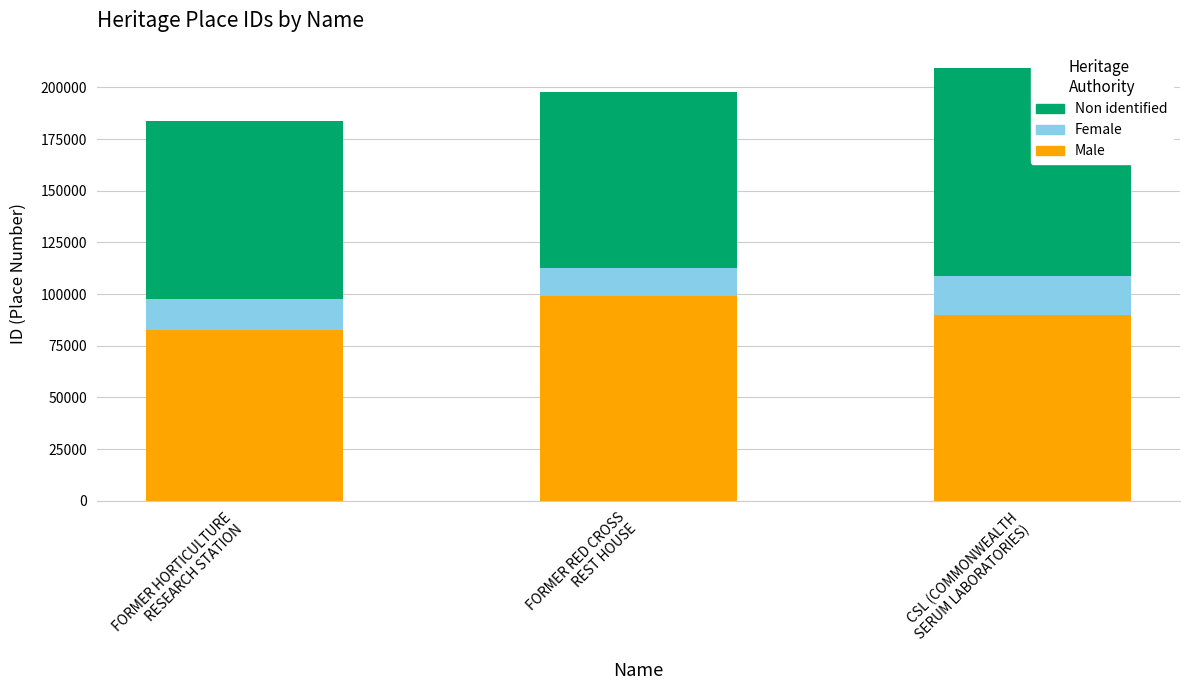

Reading left to right, list all the values displayed in this chart.

Male: 82725.3	98978.5	90002.4
Female: 14706.7	13857.0	18837.7
Non identified: 86402.0	85121.5	100467.8